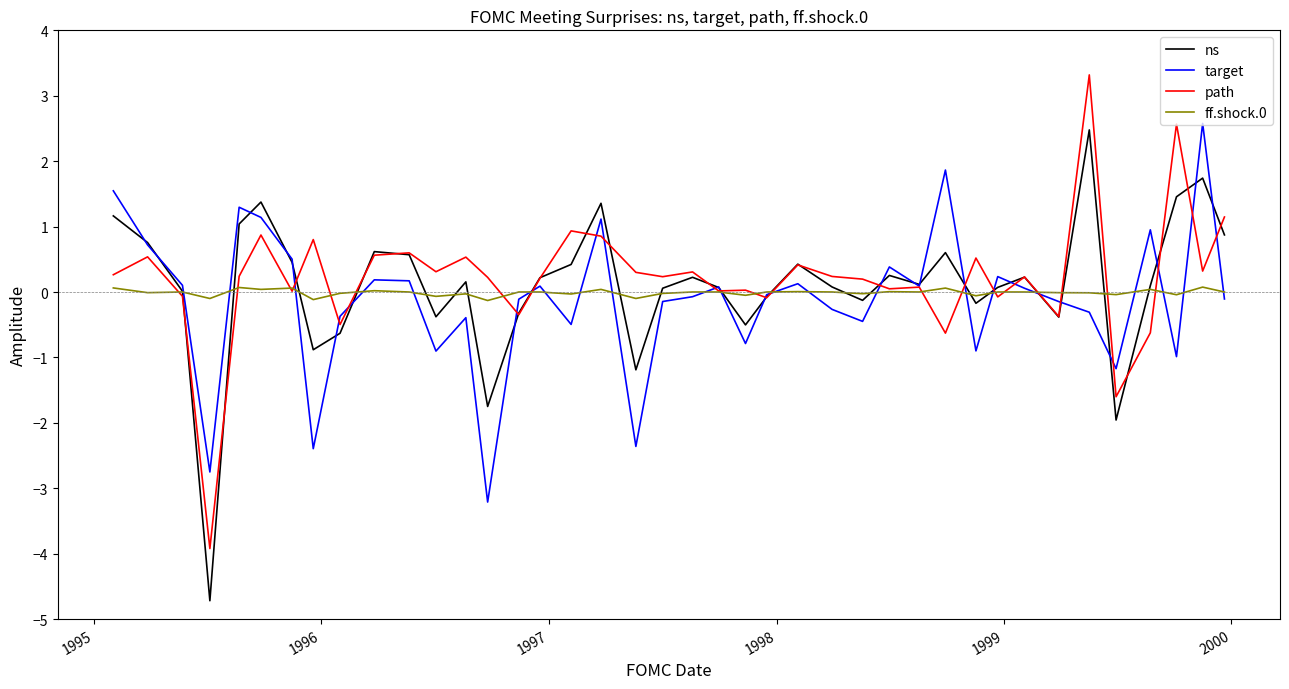

Which series has the largest range (max minus min)?

path